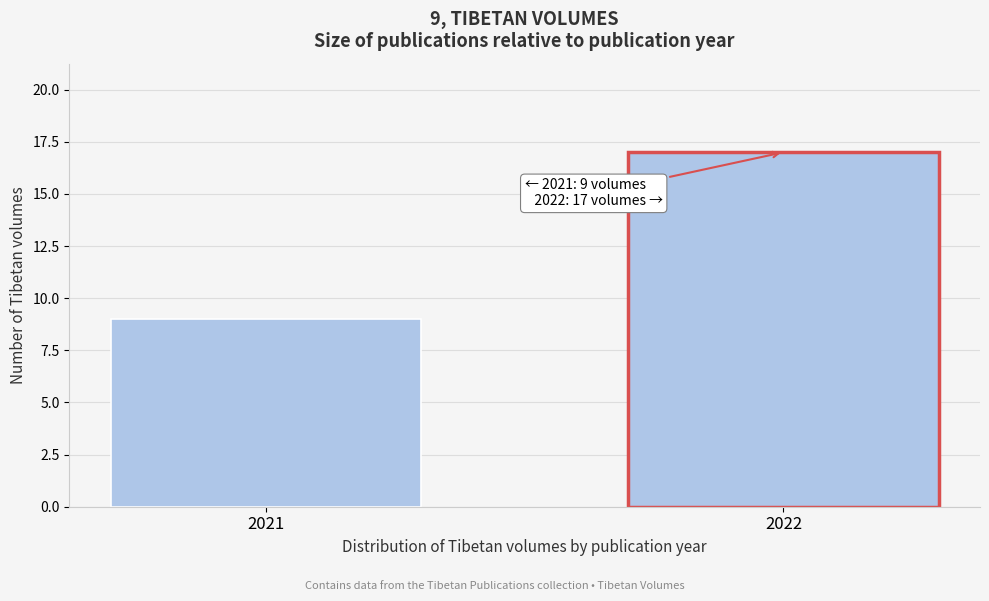

Reading right to left, list all the values displayed in this chart.

2022=17	2021=9